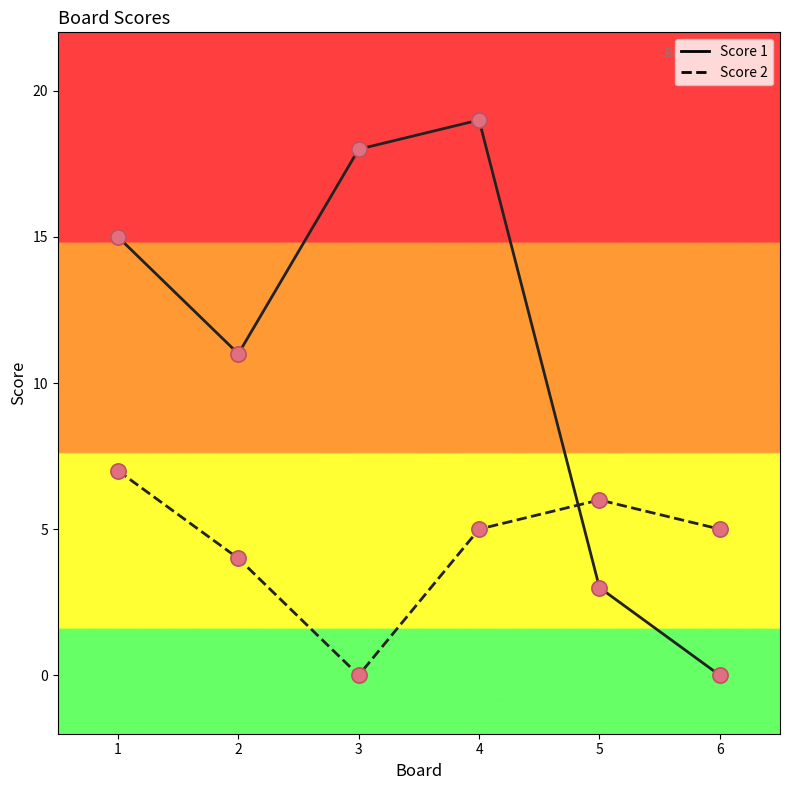

Which series has the largest total across all categories?

Score 1